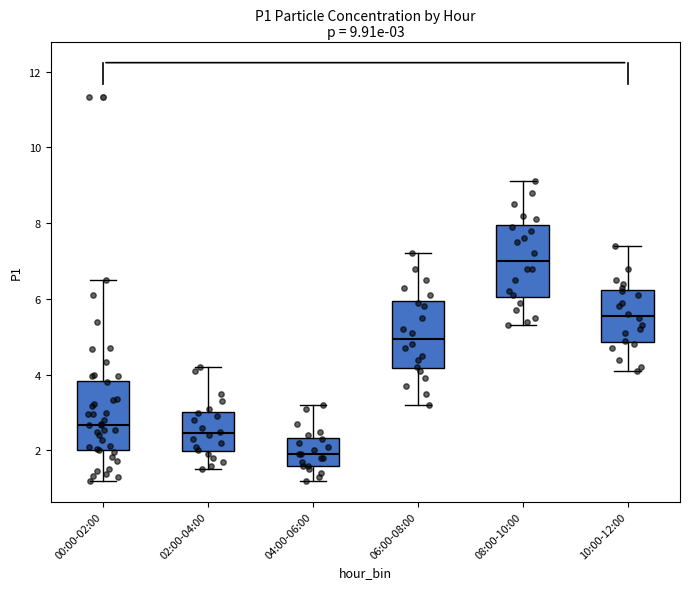

Which box's median line is the highest?

08:00-10:00